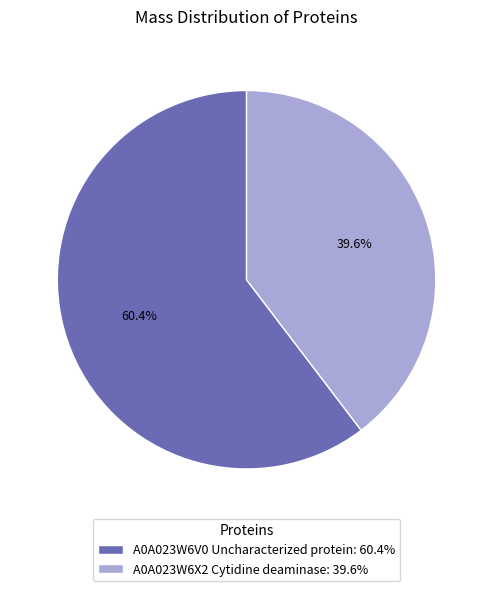

Which slice is the smallest?

A0A023W6X2 Cytidine deaminase